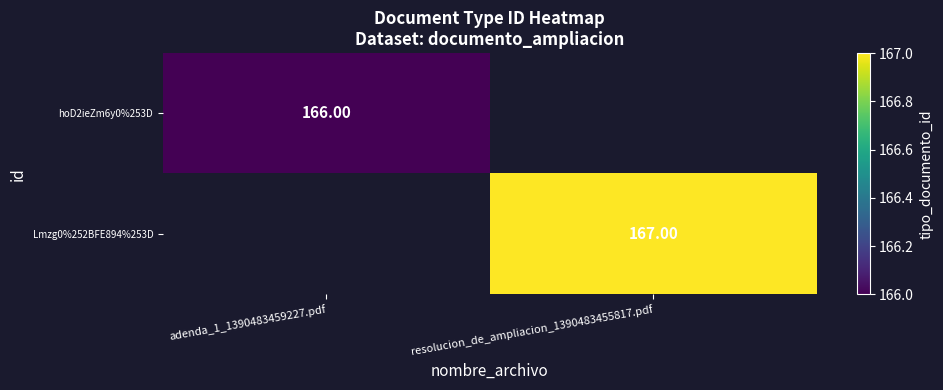

Which series has the widest spread of values?

hoD2ieZm6y0%253D